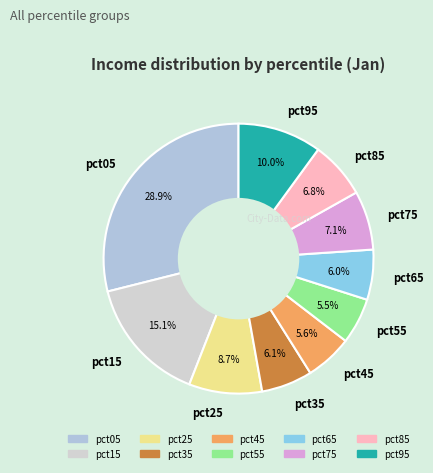

To the nearest percent, what is the difference between the pct45 and pct05 slice percentages?

23%